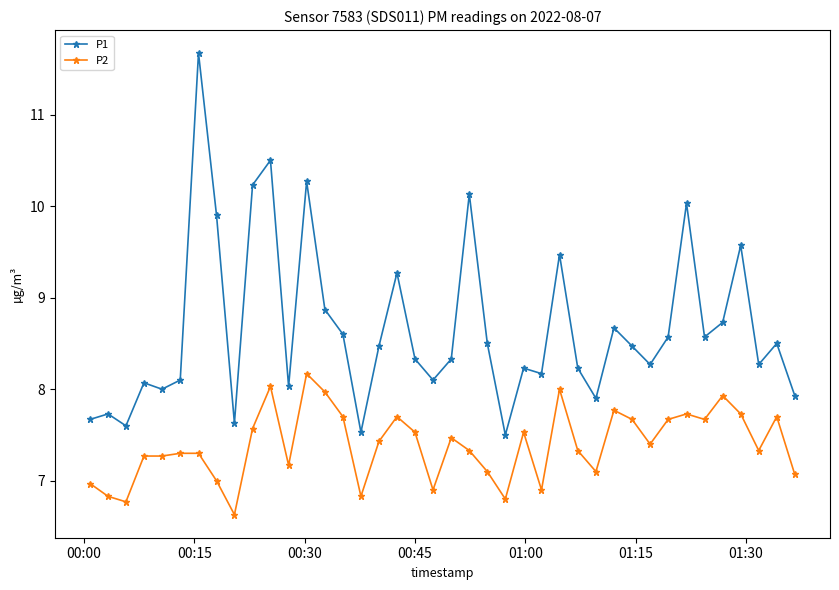

Which series has the largest total across all categories?

P1